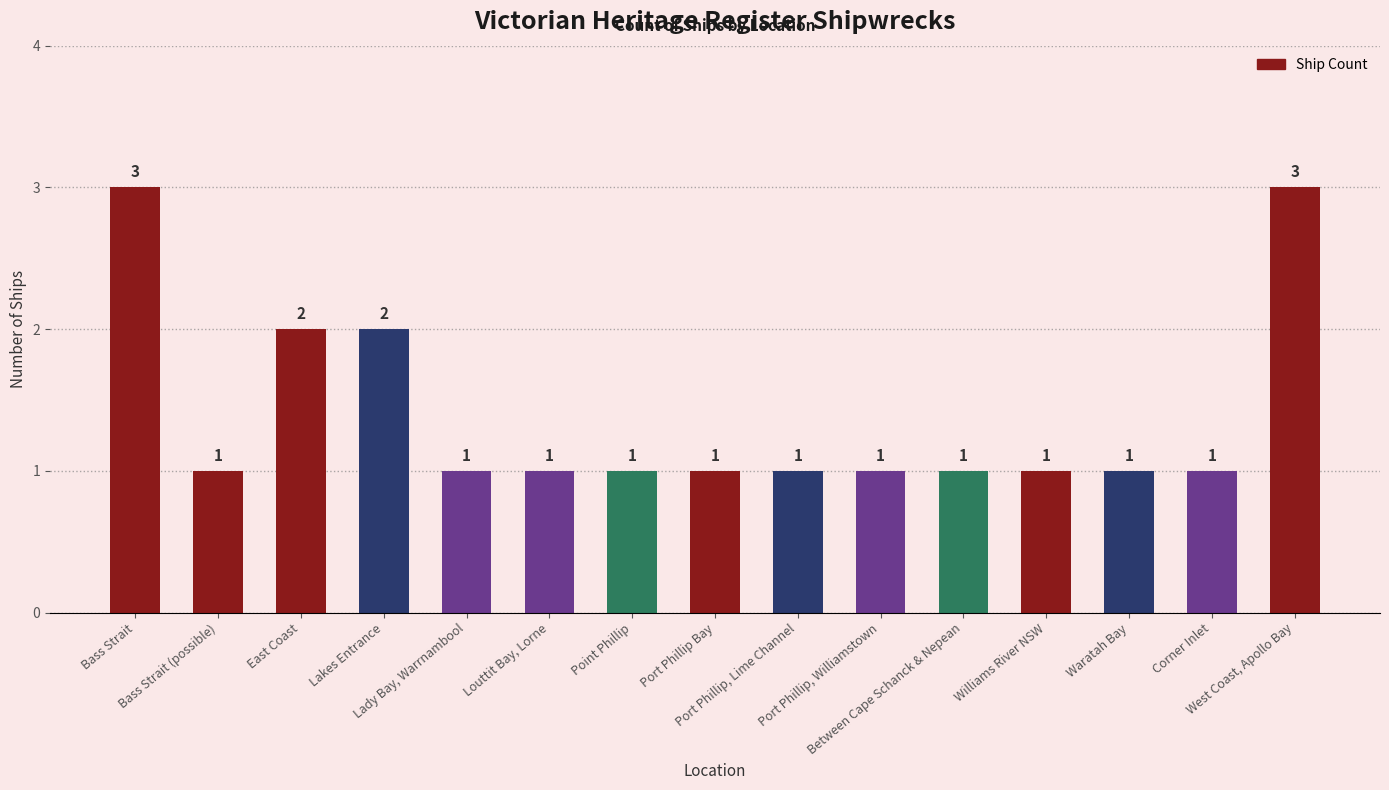

What is the label of the 1st bar from the right?

West Coast, Apollo Bay